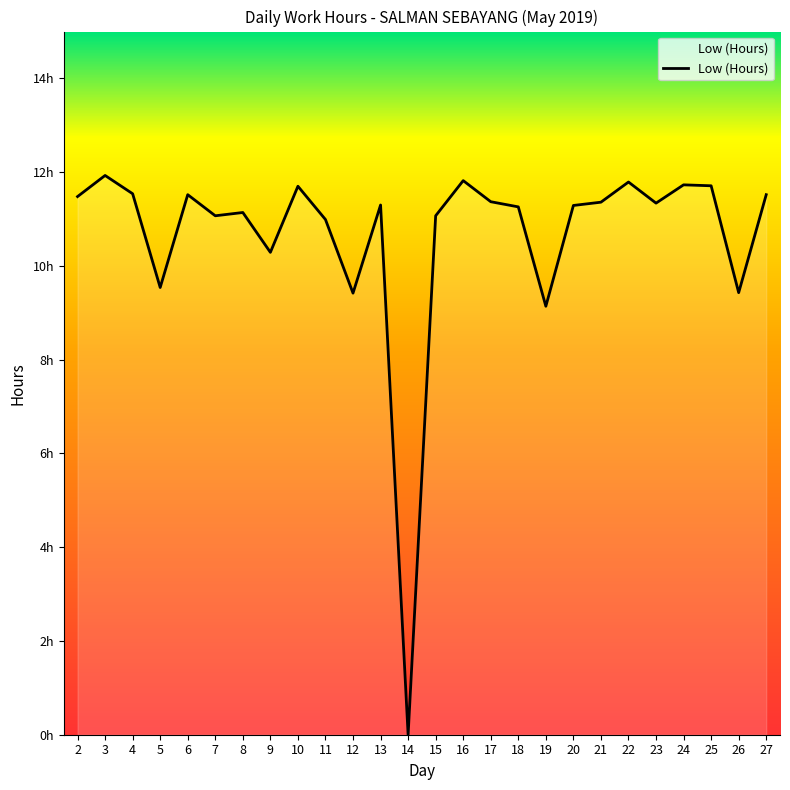

What is the value of the 8th point from the left?

10.3